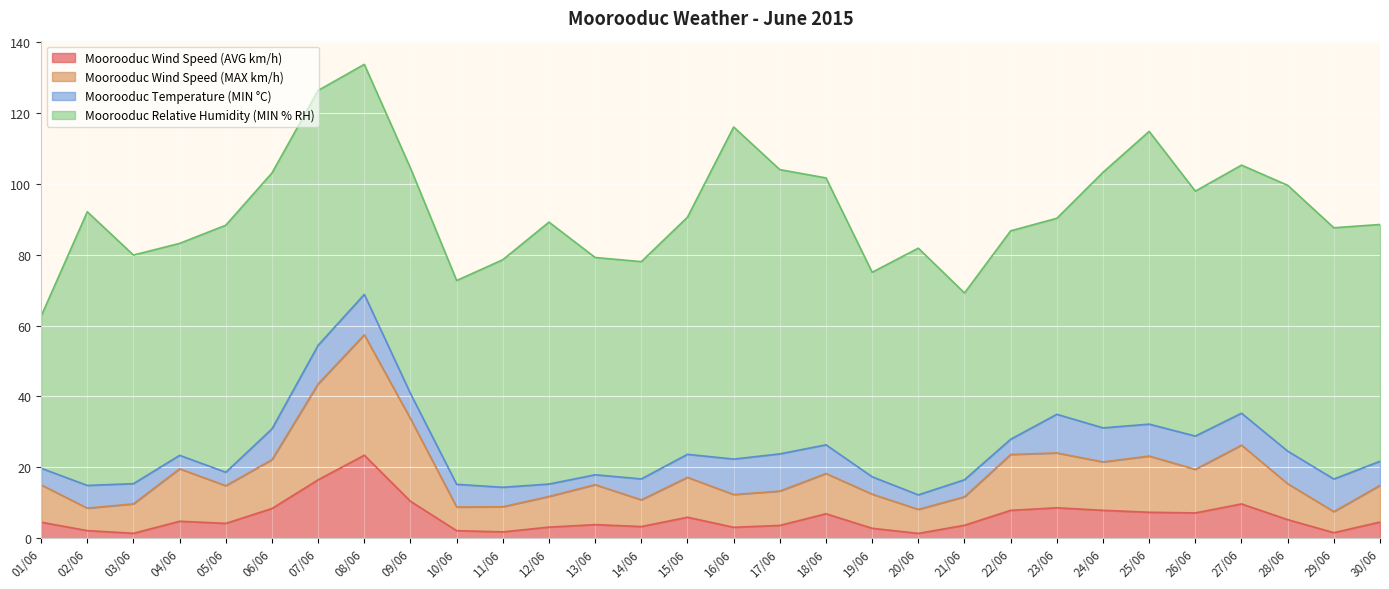

What is the value of the Moorooduc Wind Speed (MAX km/h) point at the 22nd from the left?

23.6